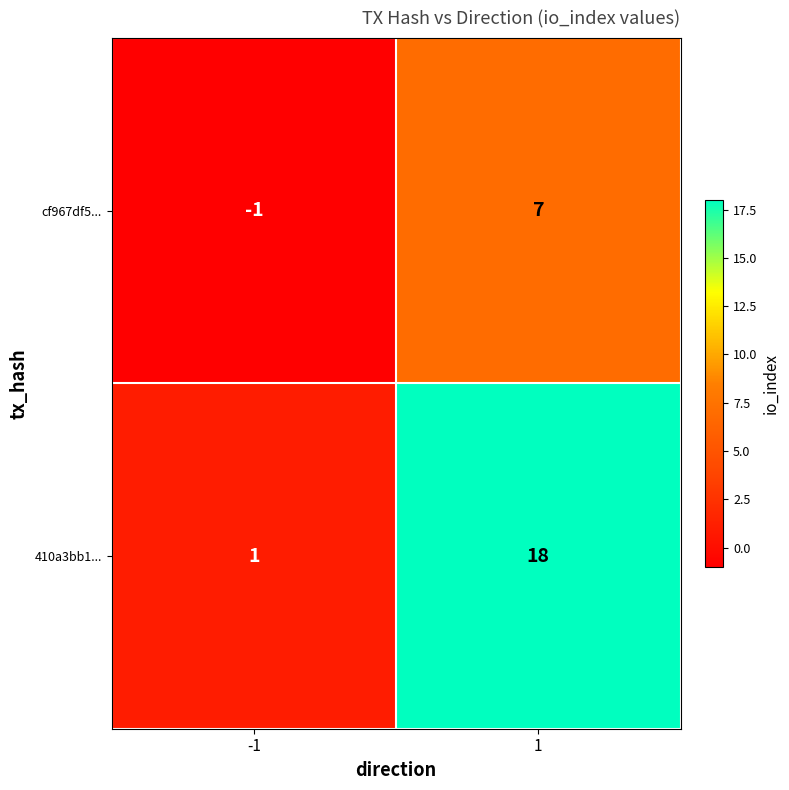

Rank the series by their maximum value, from highest to lowest.

410a3bb1..., cf967df5...